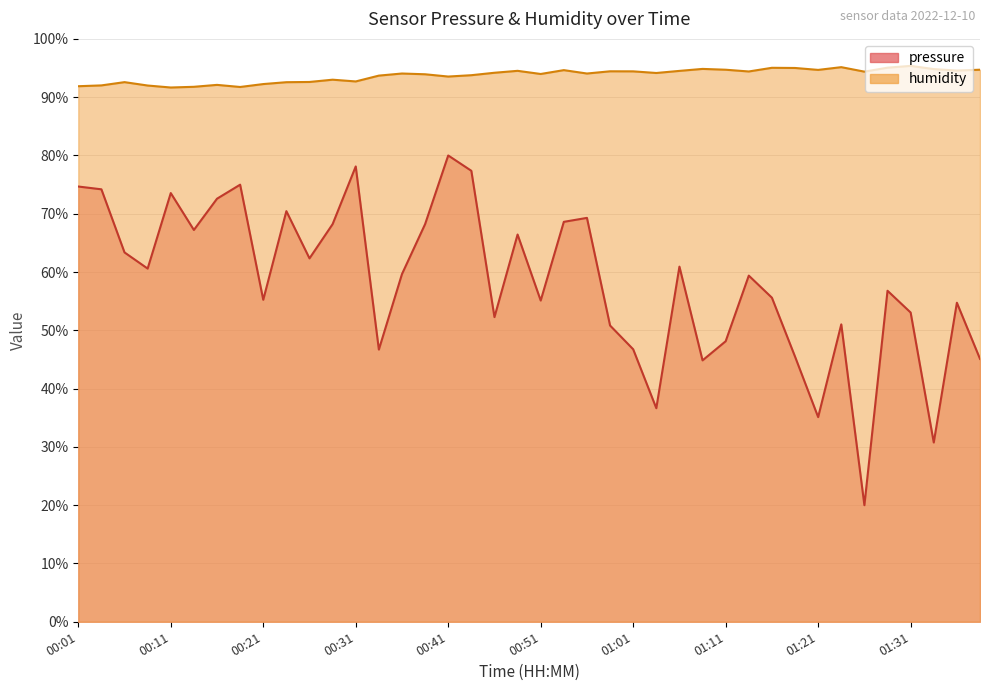

What position from the right is 01:14?

11